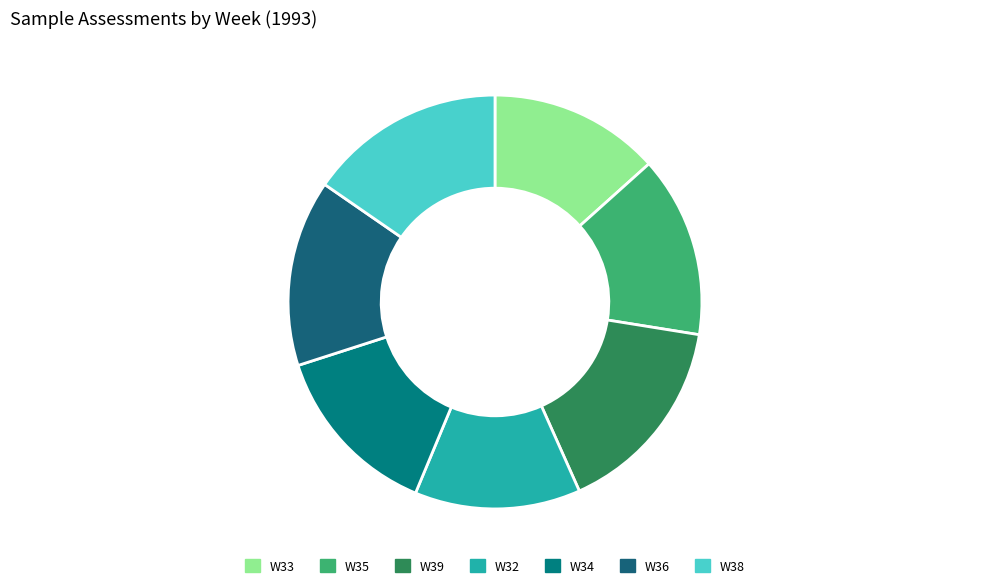

What is the largest slice in the pie chart?

W39